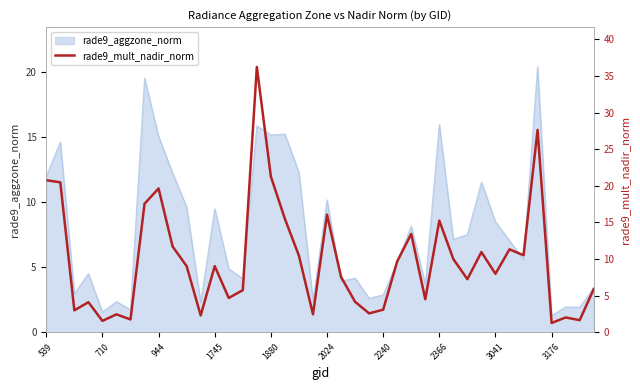

The value of rade9_aggzone_norm at 944 is 21.1. True or false?

False